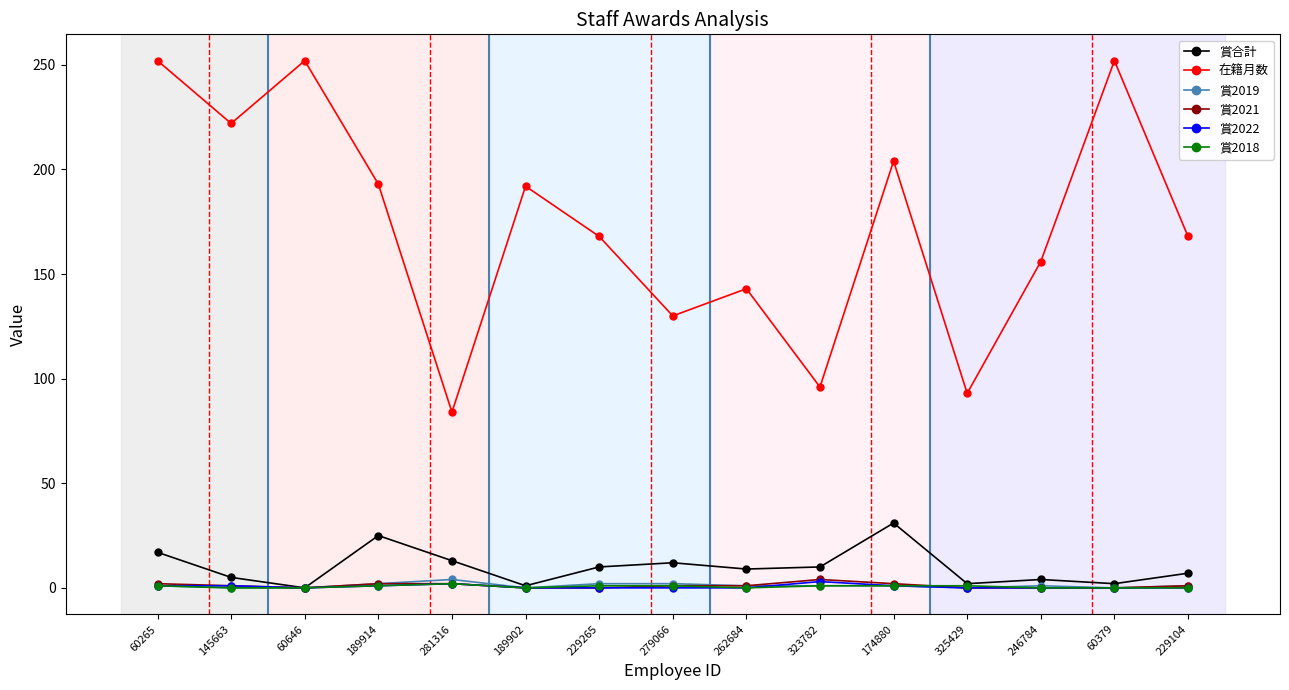

What is the average value of the 賞2022 series?

1